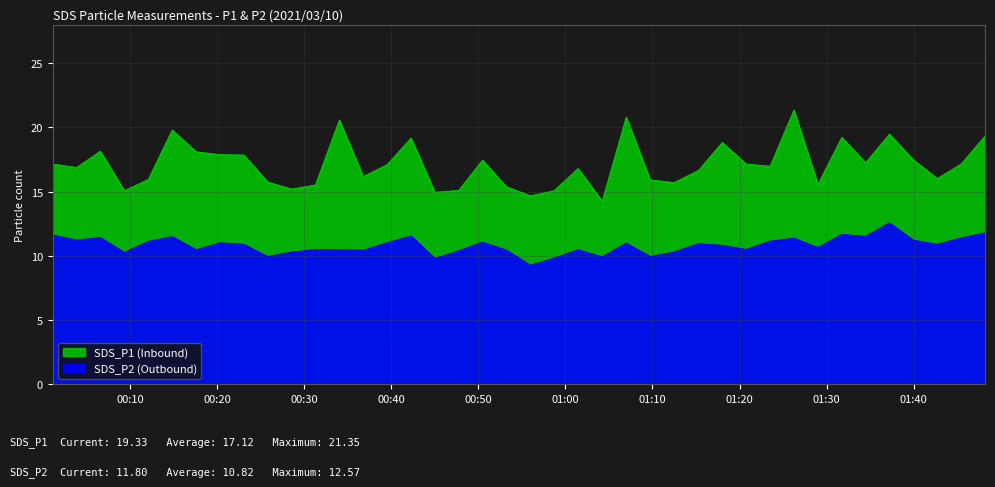

Is it true that SDS_P1 equals 19.2 at 2021/03/10 01:31:45?

True